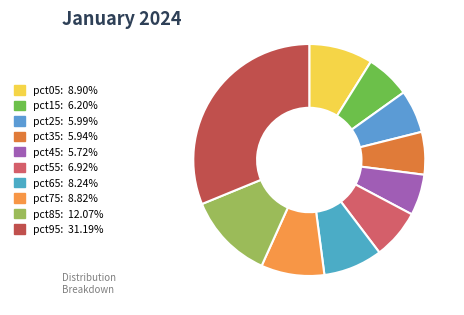

How many segments does this pie chart have?

10